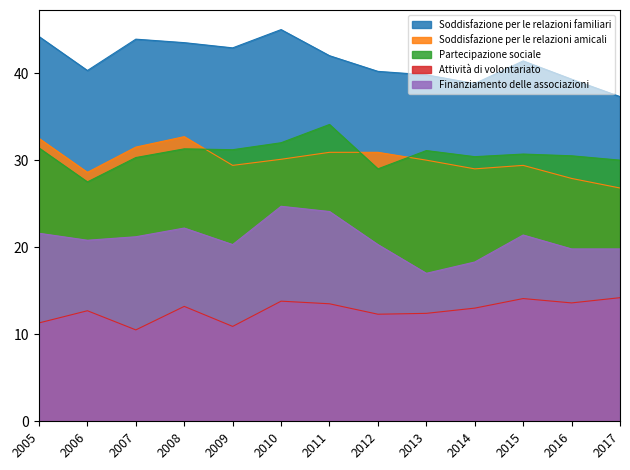

What is the maximum value for Finanziamento delle associazioni?

24.7